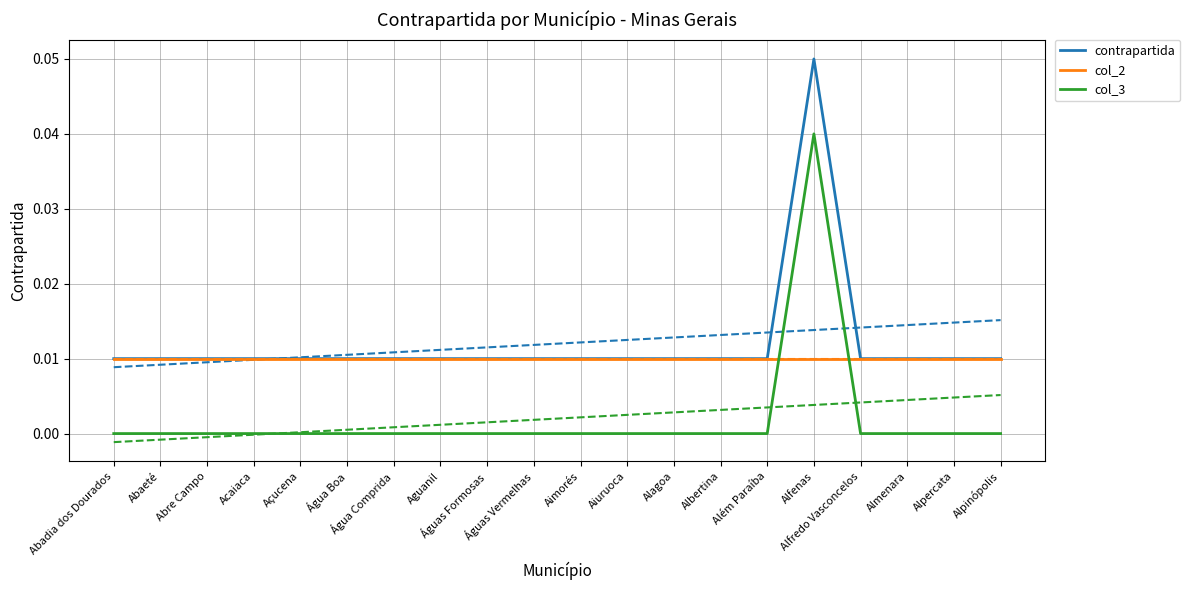

Reading left to right, what are all the values shown in this chart?

contrapartida: 0.0	0.0	0.0	0.0	0.0	0.0	0.0	0.0	0.0	0.0	0.0	0.0	0.0	0.0	0.0	0.1	0.0	0.0	0.0	0.0
col_2: 0.0	0.0	0.0	0.0	0.0	0.0	0.0	0.0	0.0	0.0	0.0	0.0	0.0	0.0	0.0	0.0	0.0	0.0	0.0	0.0
col_3: 0.0	0.0	0.0	0.0	0.0	0.0	0.0	0.0	0.0	0.0	0.0	0.0	0.0	0.0	0.0	0.0	0.0	0.0	0.0	0.0